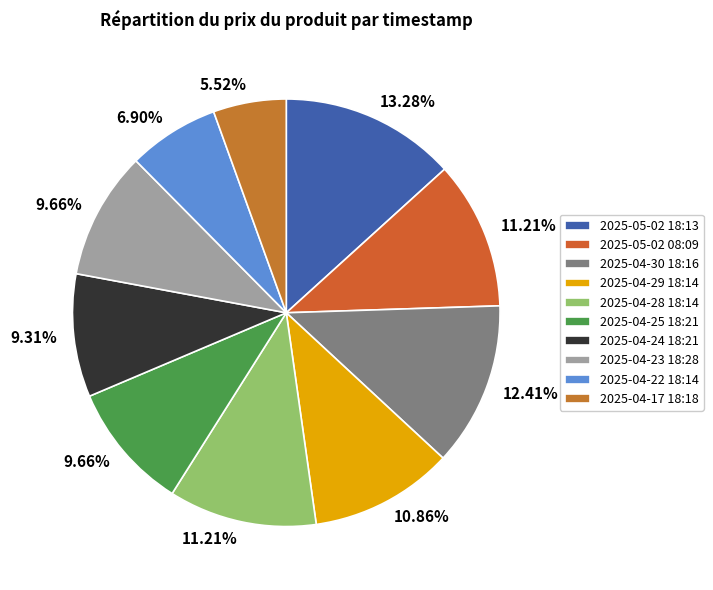

Is it true that 2025-04-29 18:14 is 11% of the pie?

True